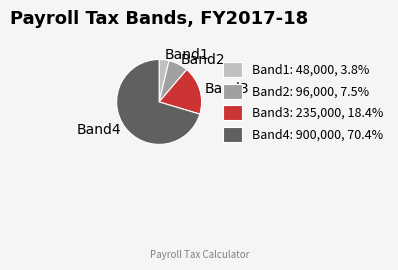

Does any single category account for the majority?

Yes